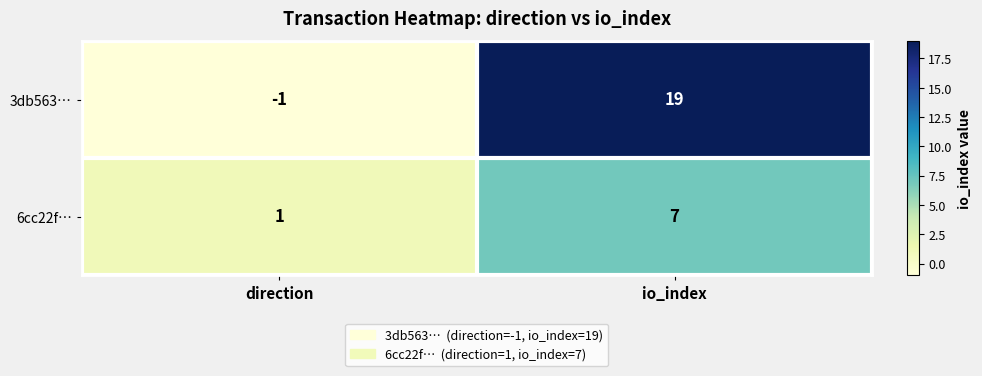

Which series has the largest total across all categories?

3db563…